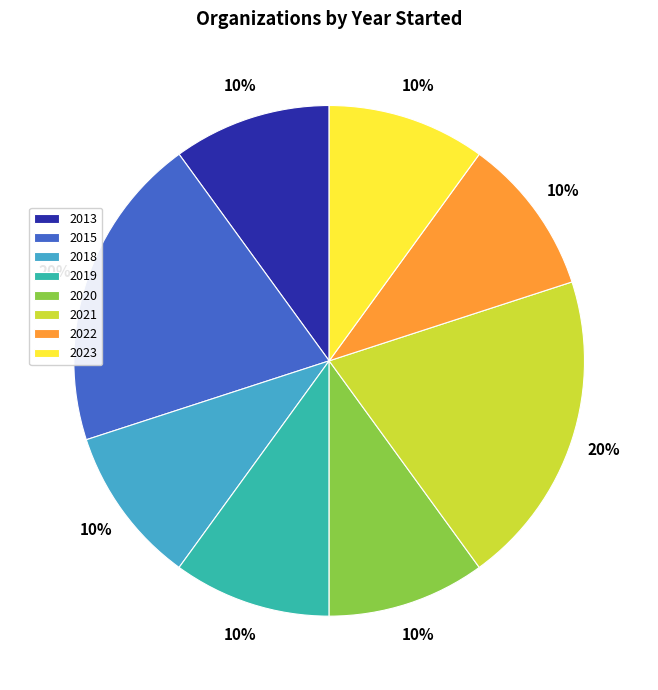

To the nearest percent, what is the average slice percentage?

12%